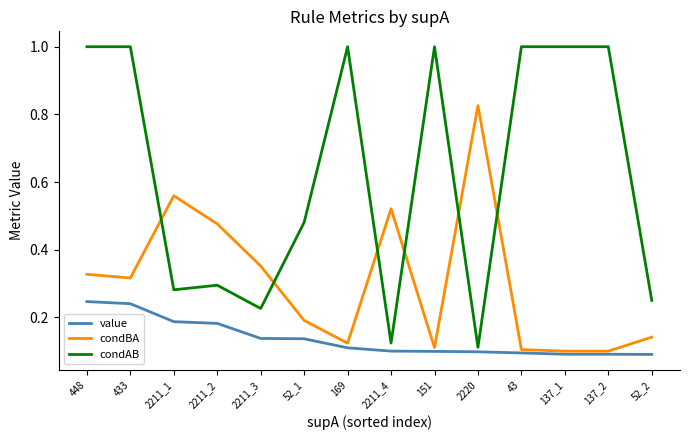

Which series changed the most between 2220 and 52_2?

condBA